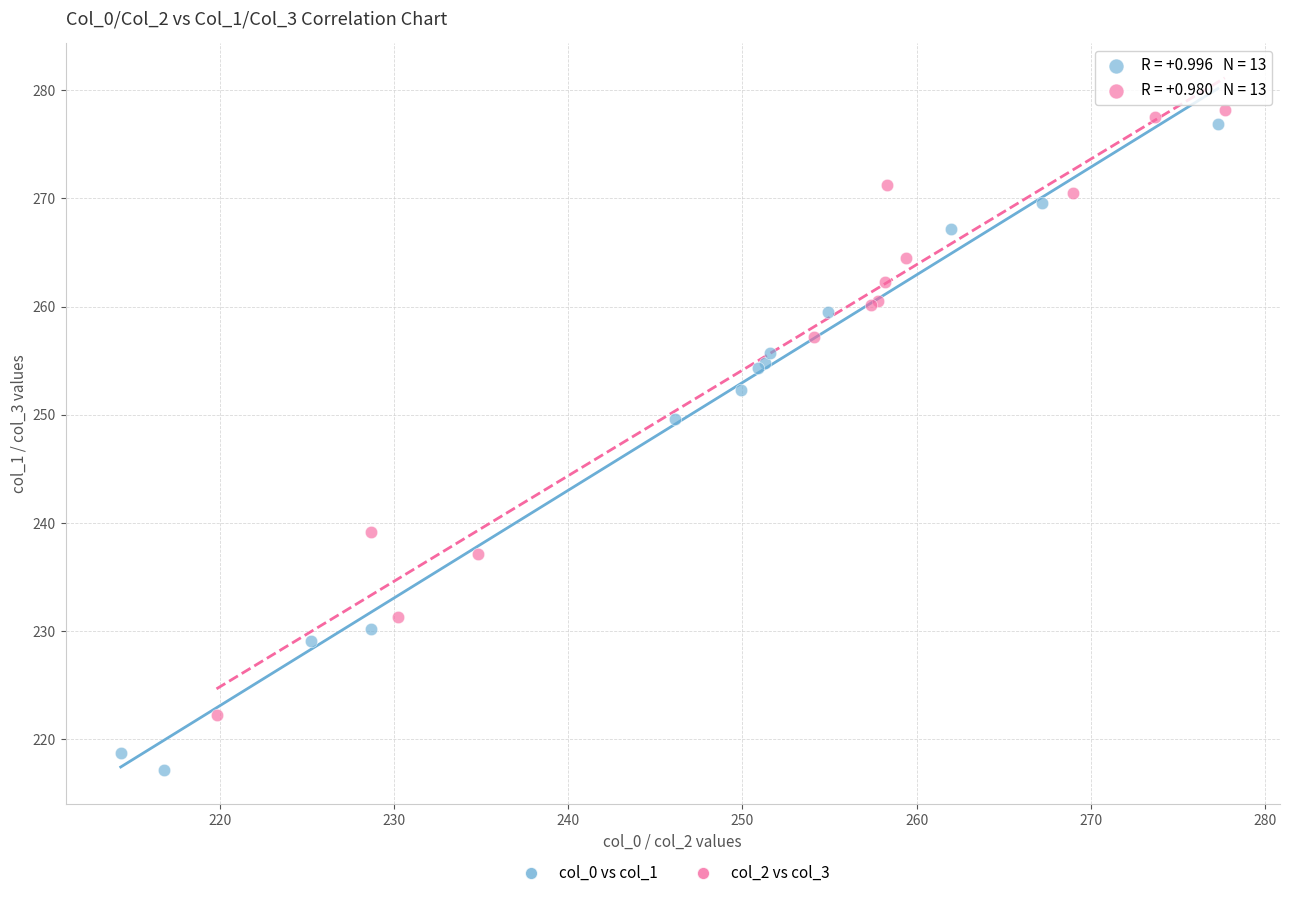

Which series reaches the maximum Y coordinate?

col_2 vs col_3